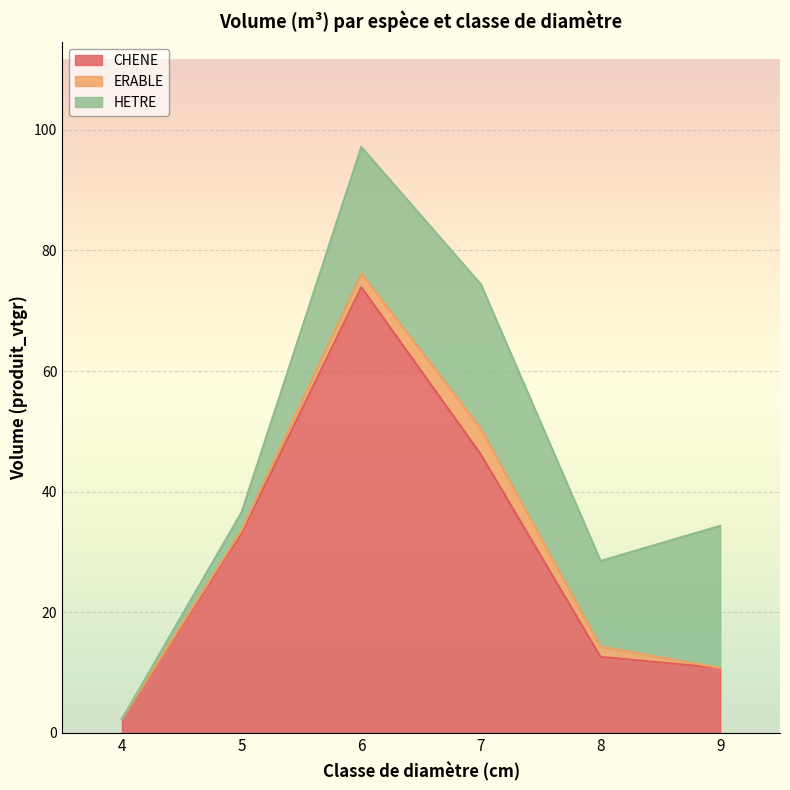

Is it true that CHENE equals 12.6 at 8?

True